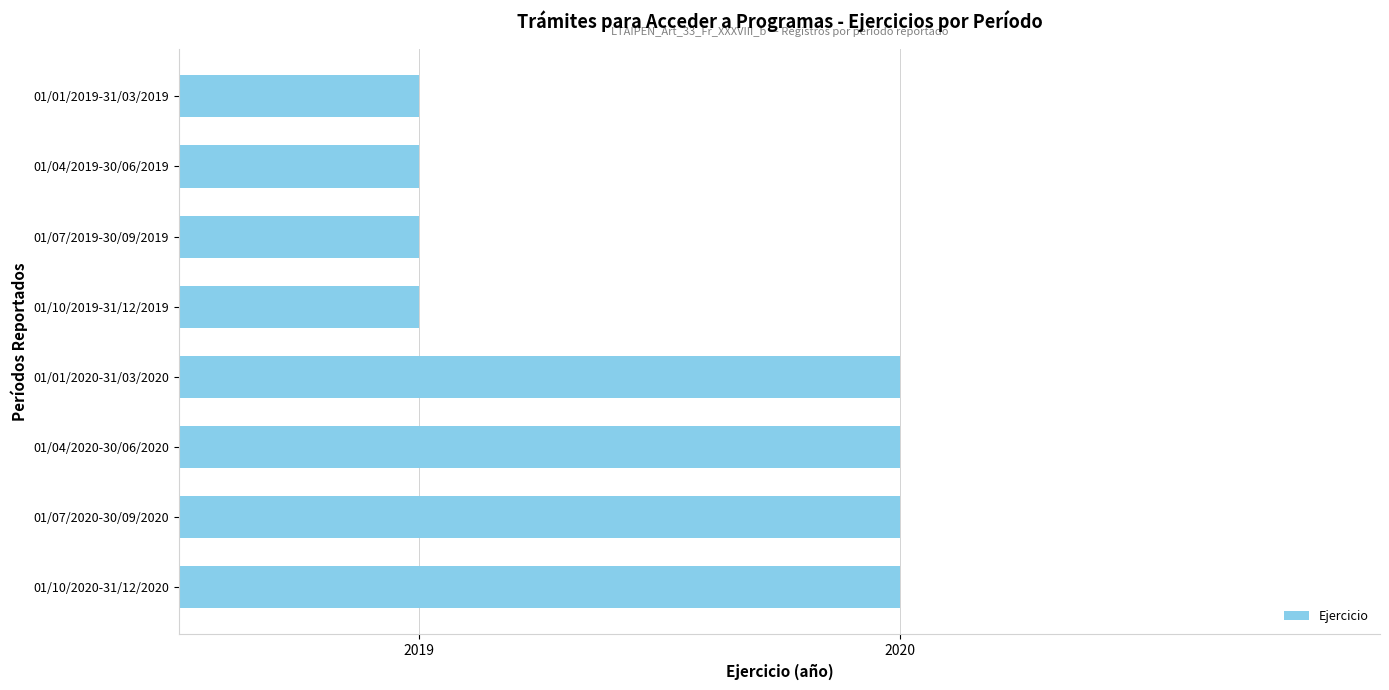

What is the label of the 5th bar from the bottom?

01/10/2019-31/12/2019